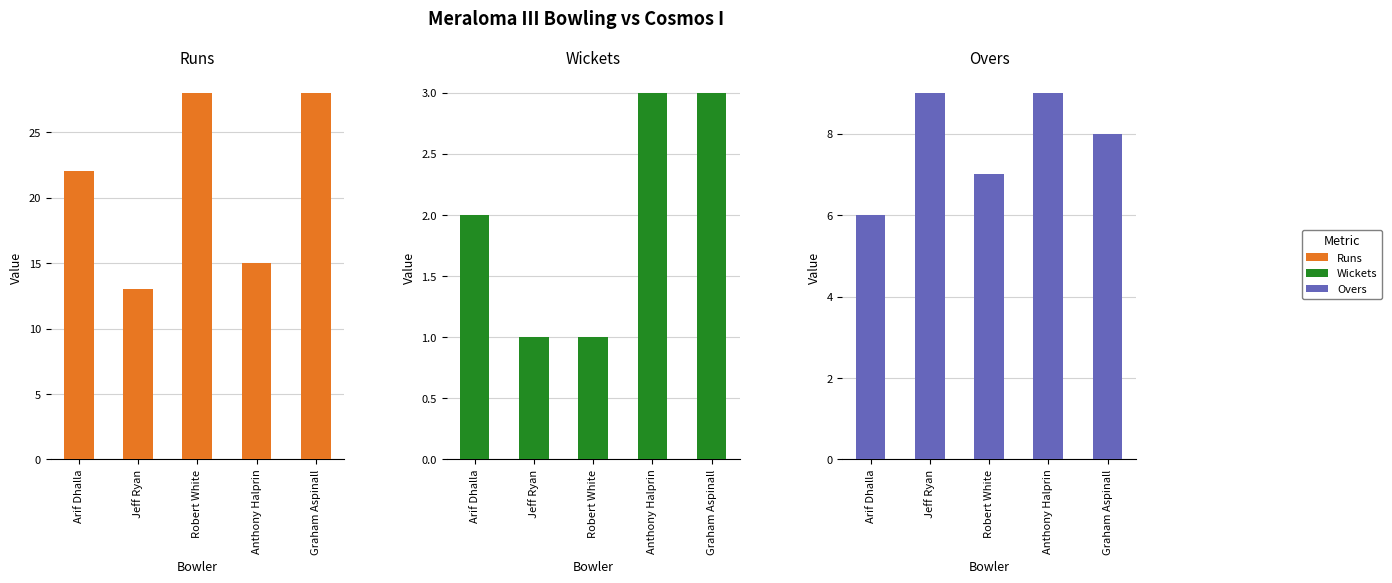

What is the difference between the maximum and minimum values in the Wickets series?

2